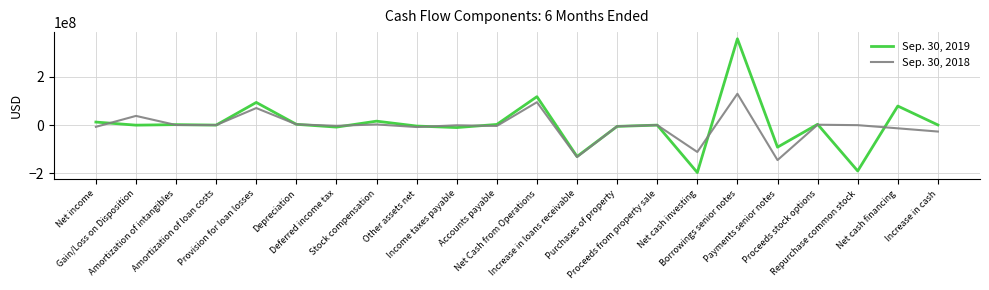

Which series has the largest range (max minus min)?

Sep. 30, 2019